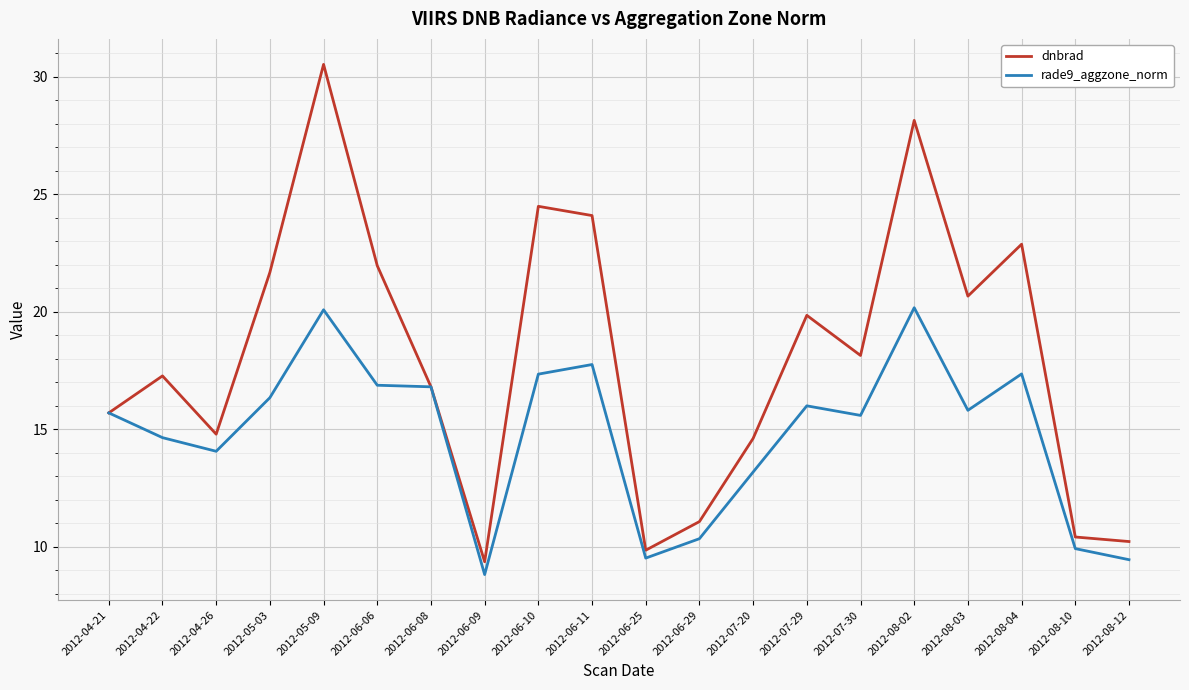

What position from the right is 2012-06-09?

13